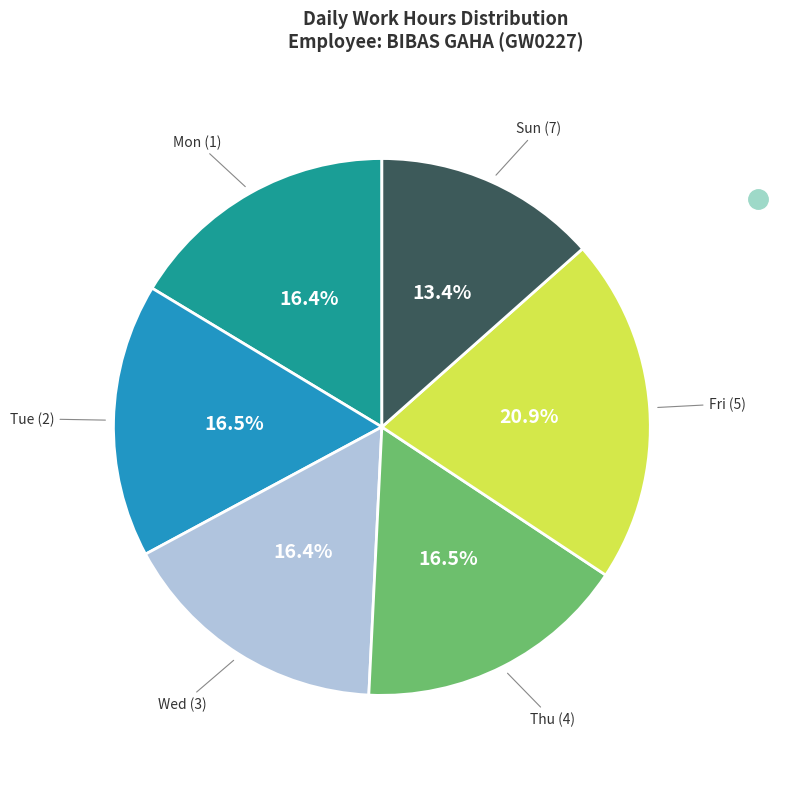

Is there a majority slice in this chart?

No